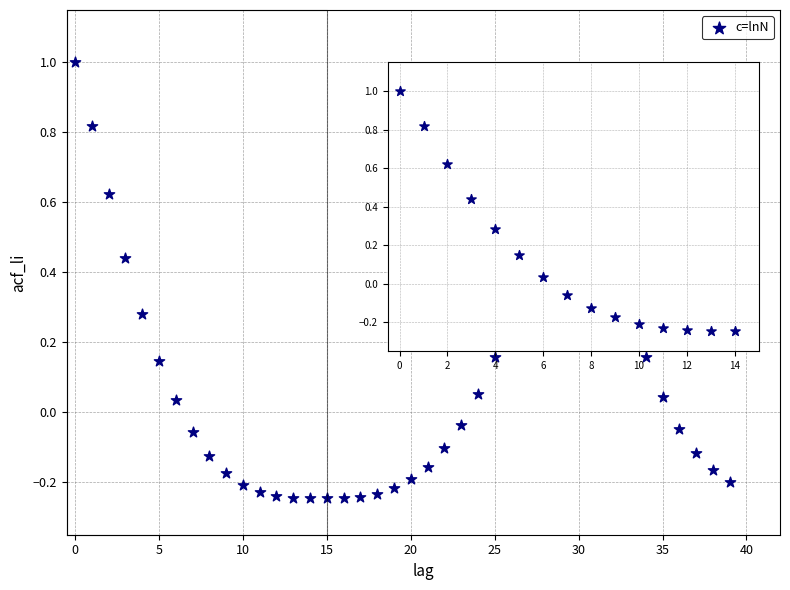

What is the range of Y values (max minus min)?

1.2